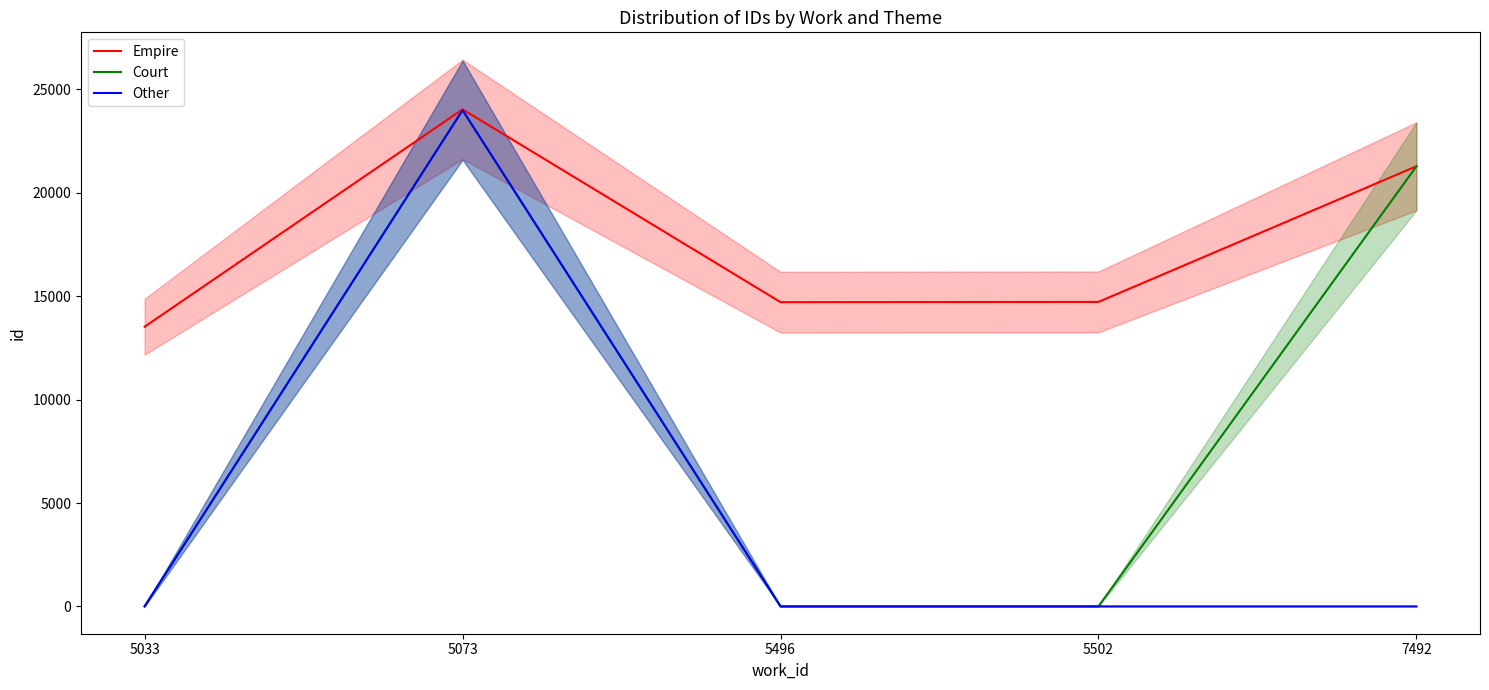

True or false: Court and Empire intersect in this chart.

False